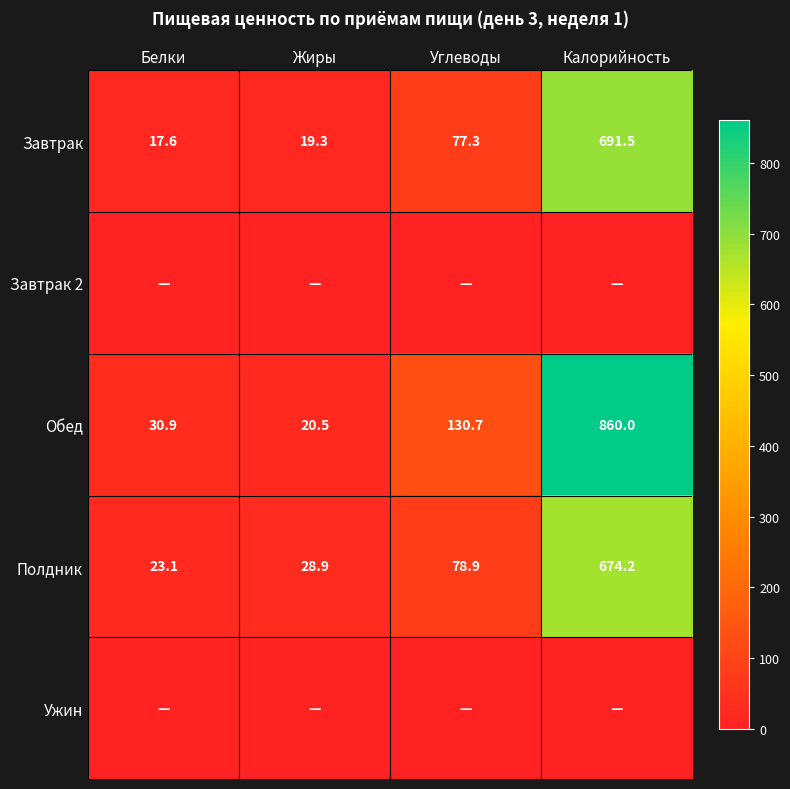

What is the total value across all series at Жиры?

68.7